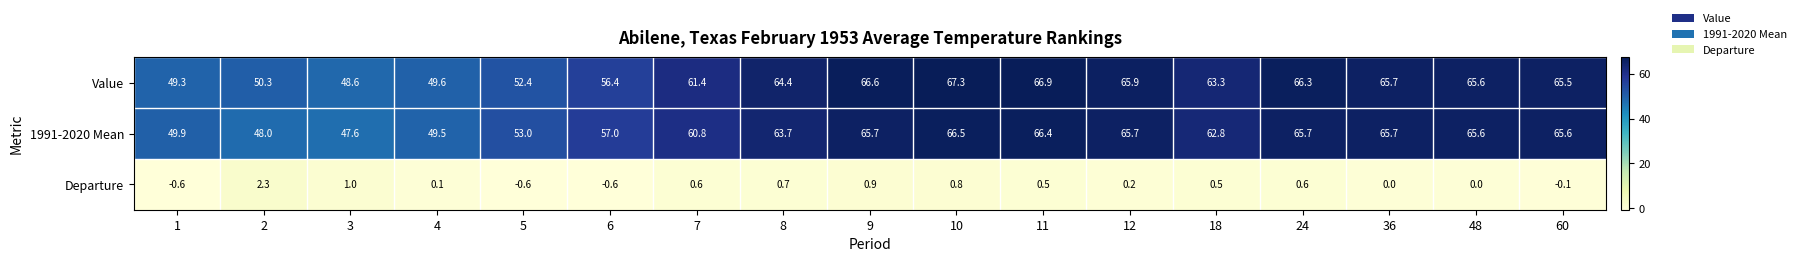

Rank the series at 18 from highest to lowest value.

Value, 1991-2020 Mean, Departure